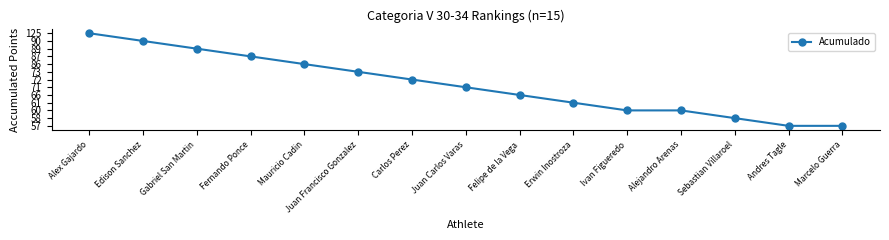

Reading left to right, transcribe all the data shown in this chart.

12	11	10	9	8	7	6	5	4	3	2	2	1	0	0